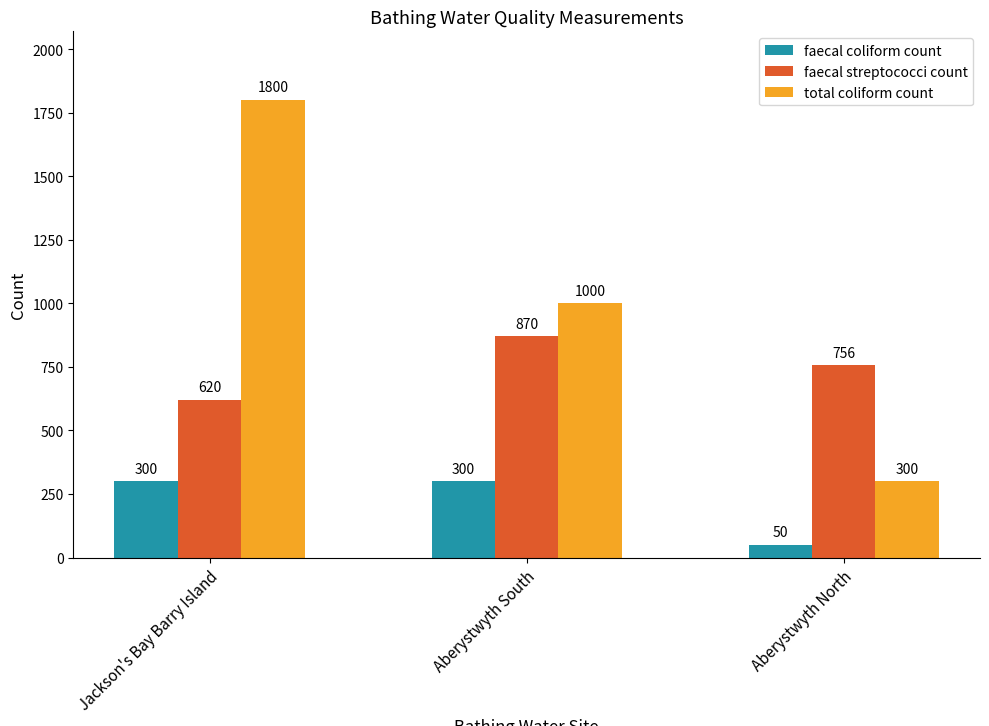

Rank the series by their maximum value, from highest to lowest.

total coliform count, faecal streptococci count, faecal coliform count